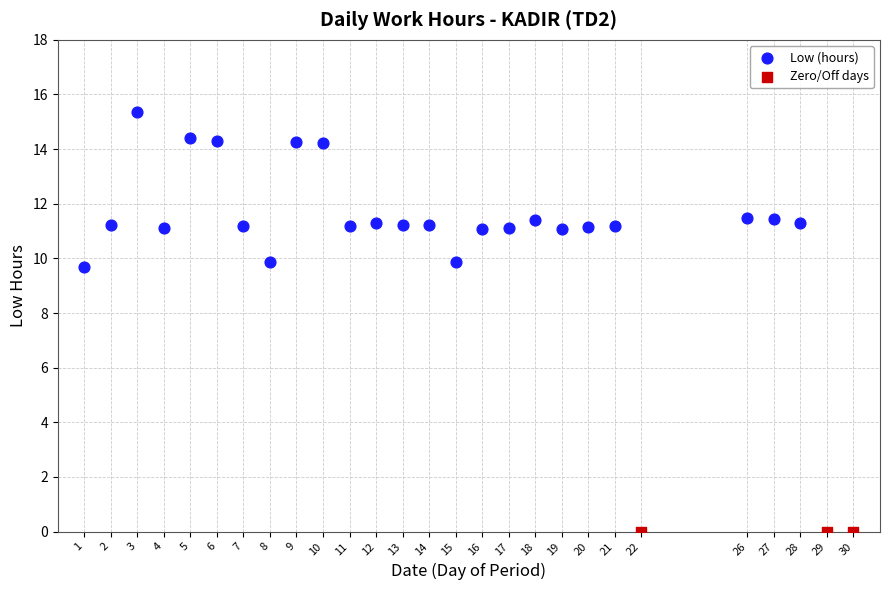

Which series contains the lowest Y value?

Zero/Off days